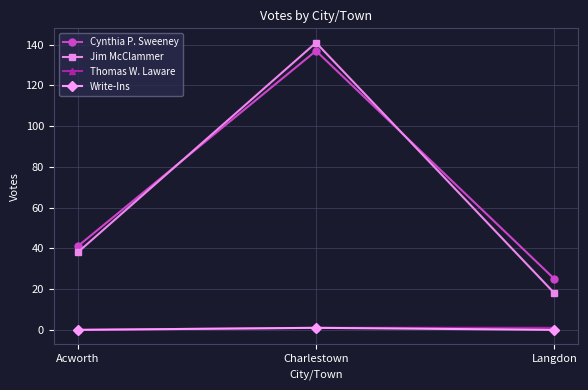

What is the sum of the Jim McClammer values at Acworth and Charlestown?

179